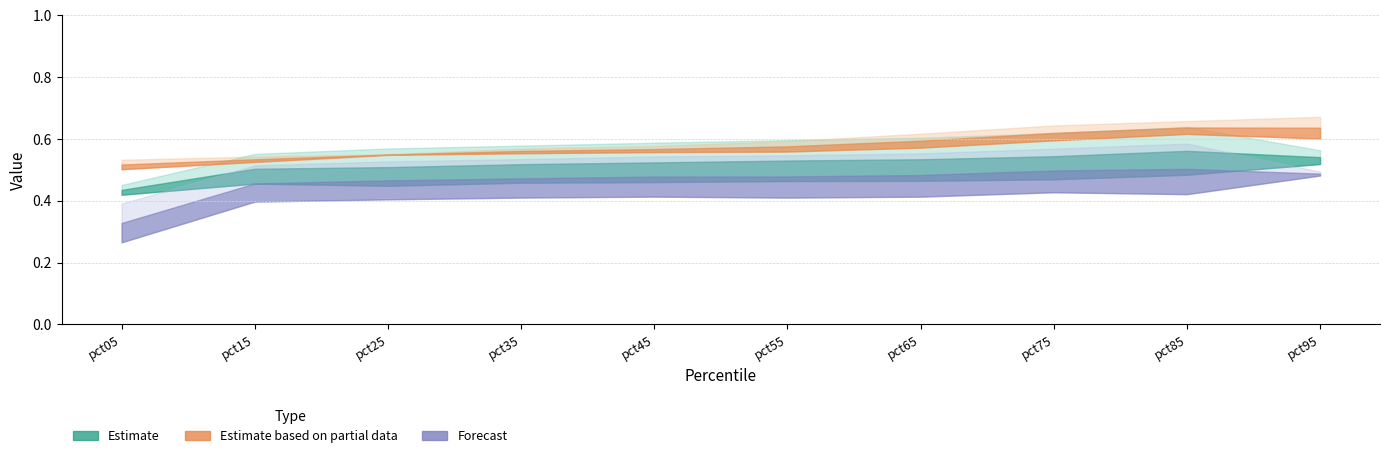

What is the value of the Jan point at the 4th from the left?

0.6